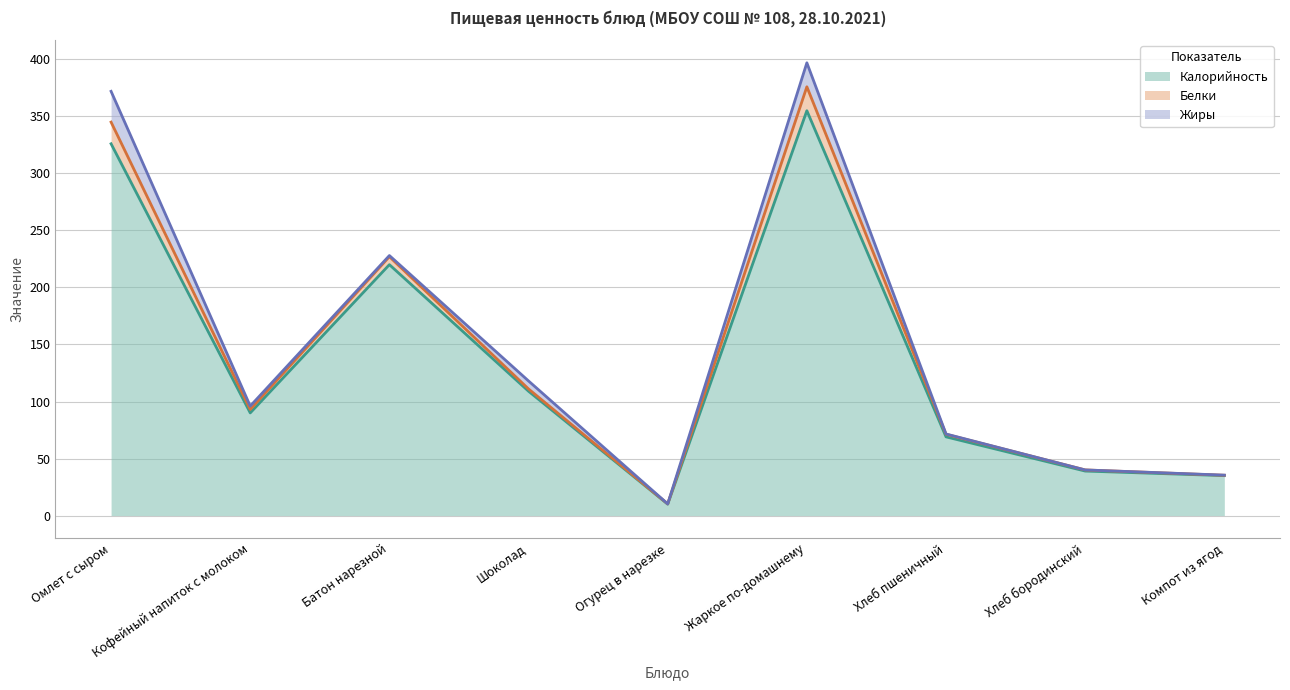

Reading left to right, transcribe all the data shown in this chart.

Калорийность: Омлет с сыром=326.0	Кофейный напиток с молоком=90.0	Батон нарезной=220.0	Шоколад=109.0	Огурец в нарезке=10.0	Жаркое по-домашнему=355.0	Хлеб пшеничный=69.0	Хлеб бородинский=39.0	Компот из ягод=35.0
Белки: Омлет с сыром=19.0	Кофейный напиток с молоком=3.0	Батон нарезной=7.0	Шоколад=2.0	Огурец в нарезке=0.2	Жаркое по-домашнему=21.0	Хлеб пшеничный=2.3	Хлеб бородинский=1.0	Компот из ягод=0.3
Жиры: Омлет с сыром=27.0	Кофейный напиток с молоком=3.0	Батон нарезной=1.0	Шоколад=7.0	Огурец в нарезке=0.0	Жаркое по-домашнему=21.0	Хлеб пшеничный=0.2	Хлеб бородинский=0.0	Компот из ягод=0.1